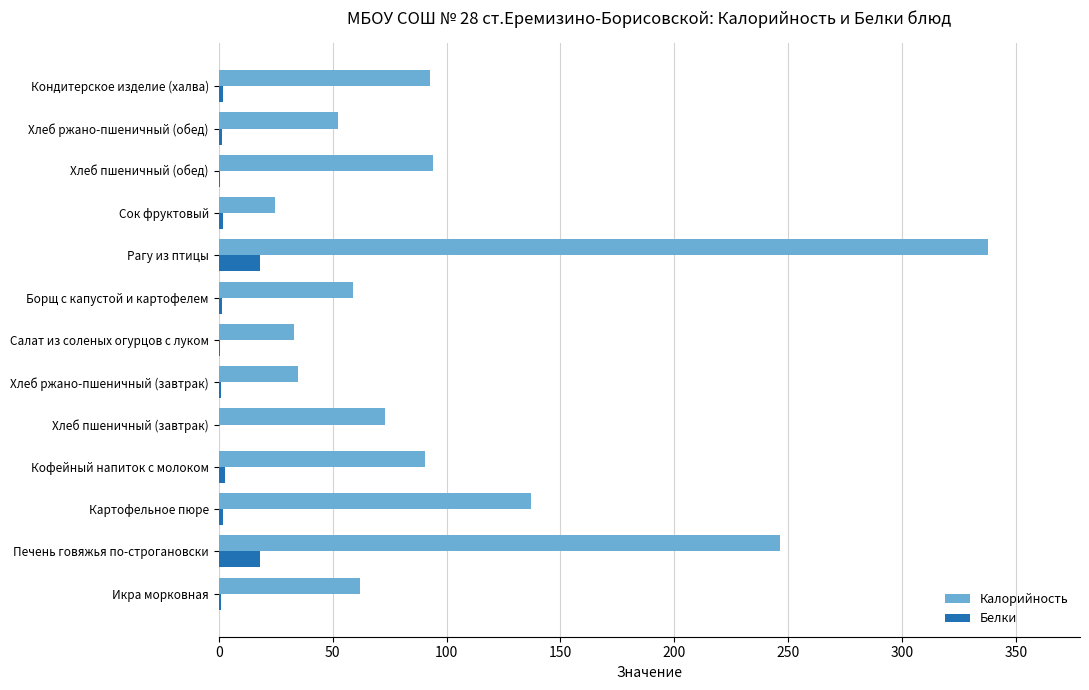

The value of Калорийность at Хлеб ржано-пшеничный (обед) is 22.1. True or false?

False